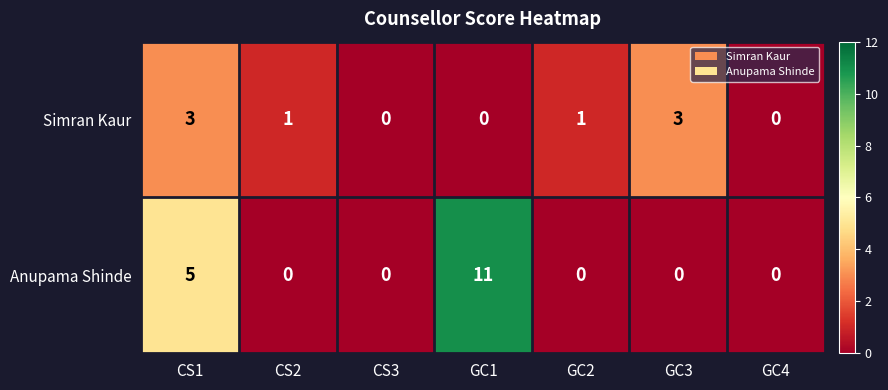

At how many categories does at least one series exceed 9?

1